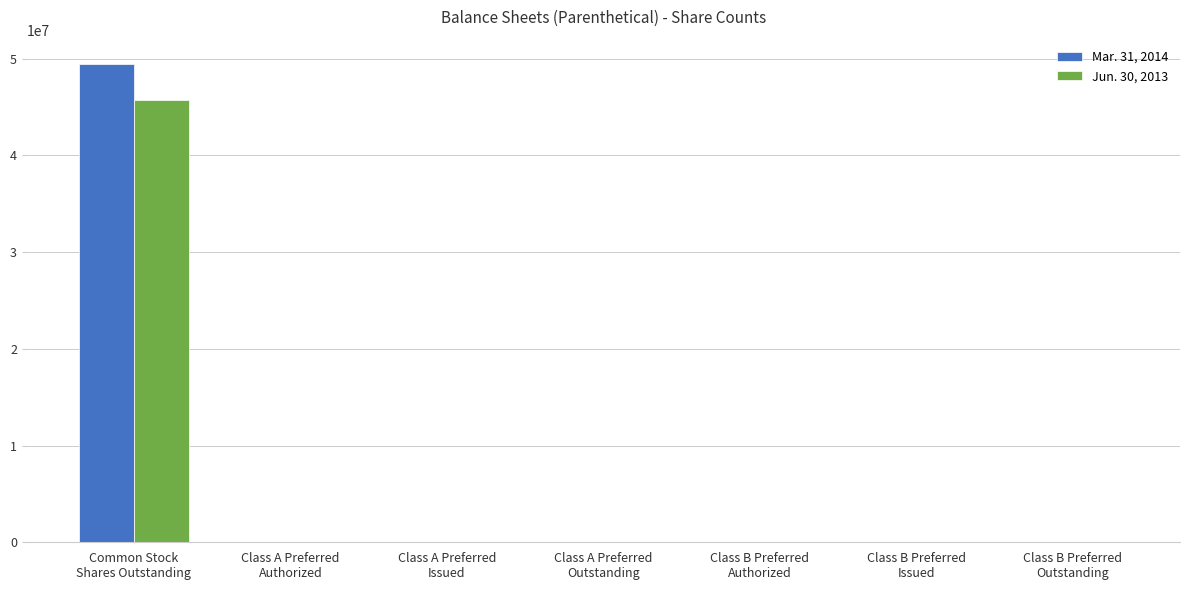

What is the difference between the Jun. 30, 2013 values at Class B Preferred
Outstanding and Class A Preferred
Issued?

2642